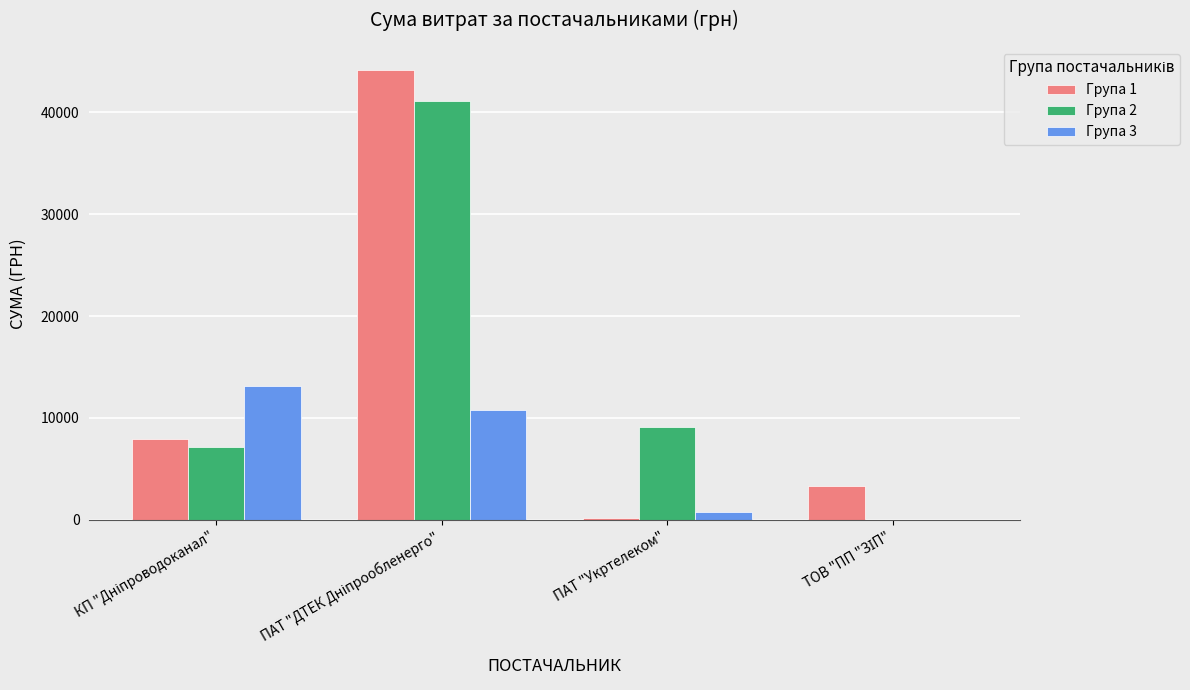

How many distinct data groups are displayed?

3